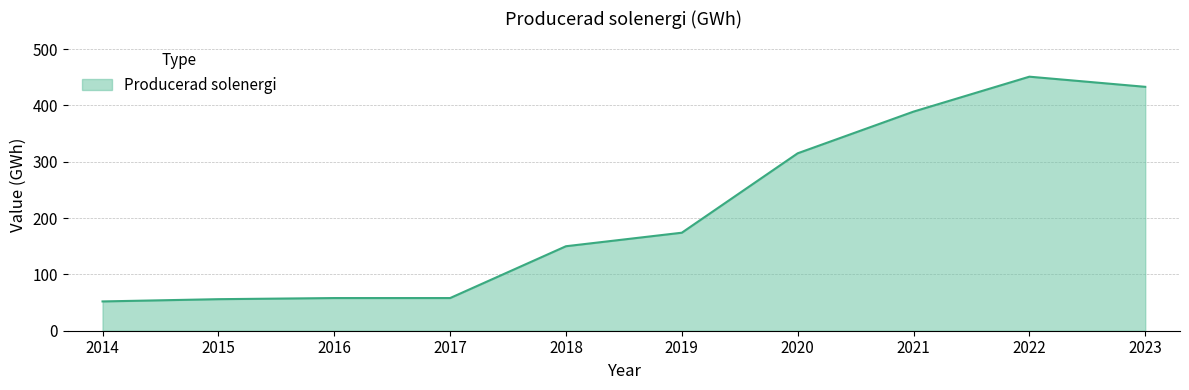

Between 2023 and 2014, which is larger?

2023